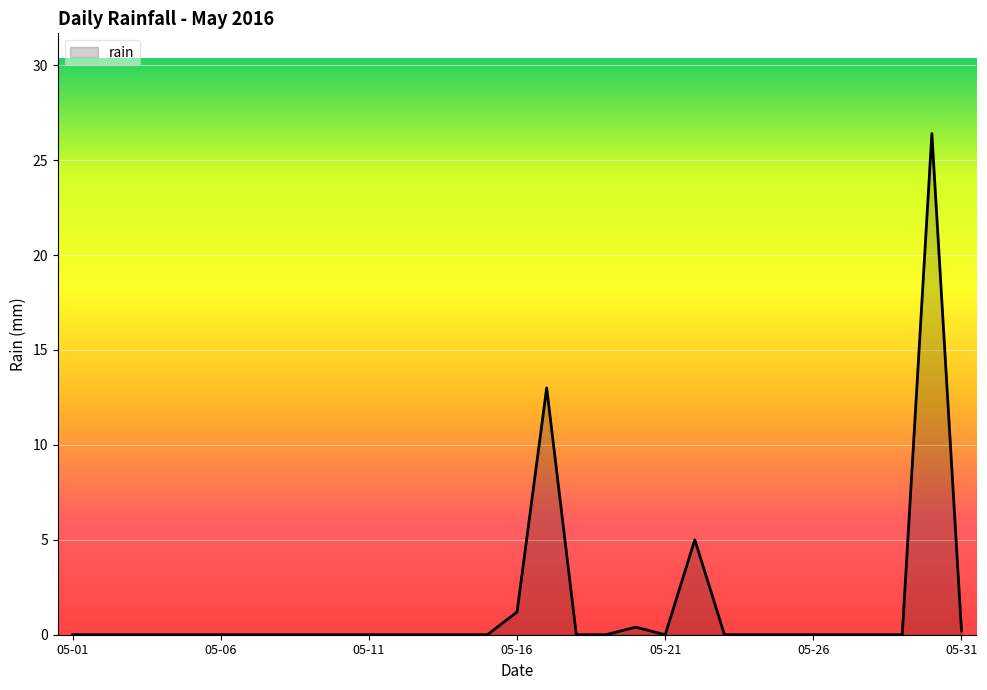

What is the maximum value shown in the chart?

26.4